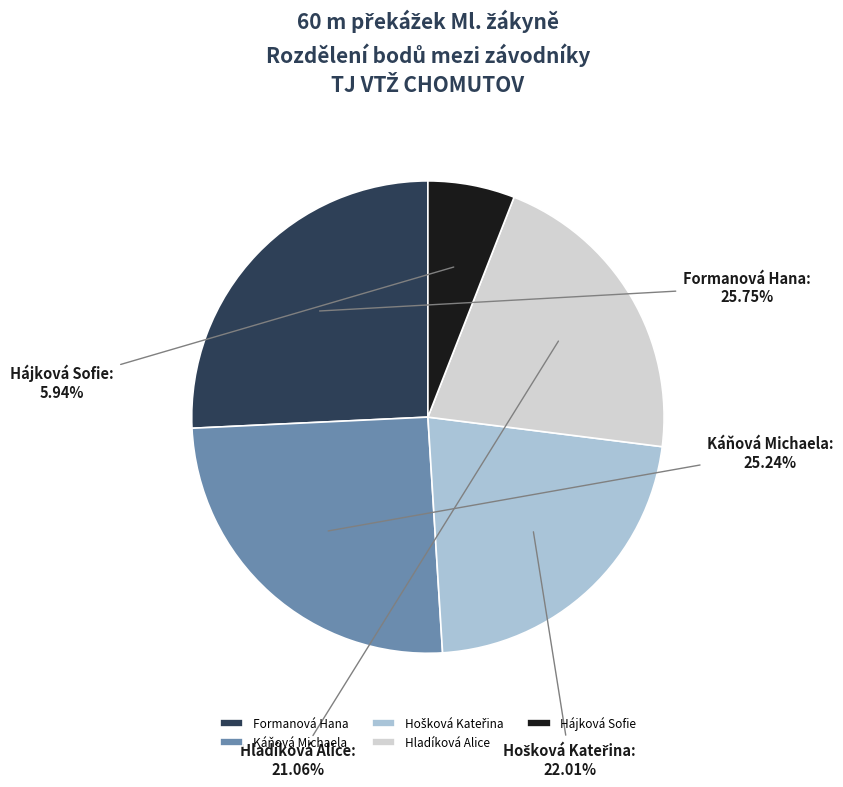

Does any single category account for the majority?

No